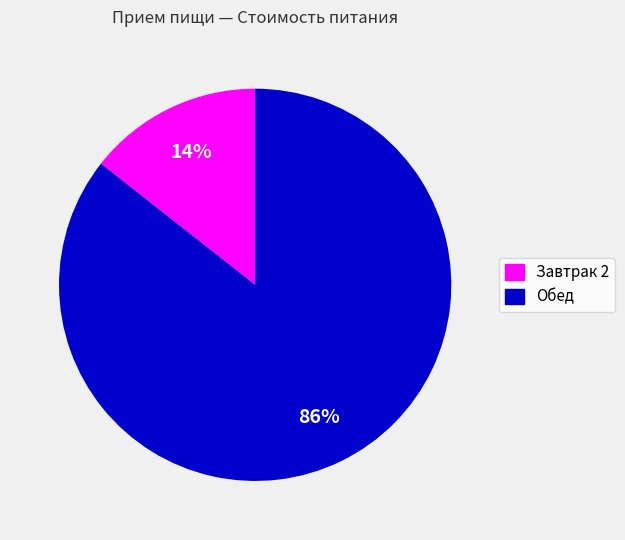

What is the smallest slice in the pie chart?

Завтрак 2